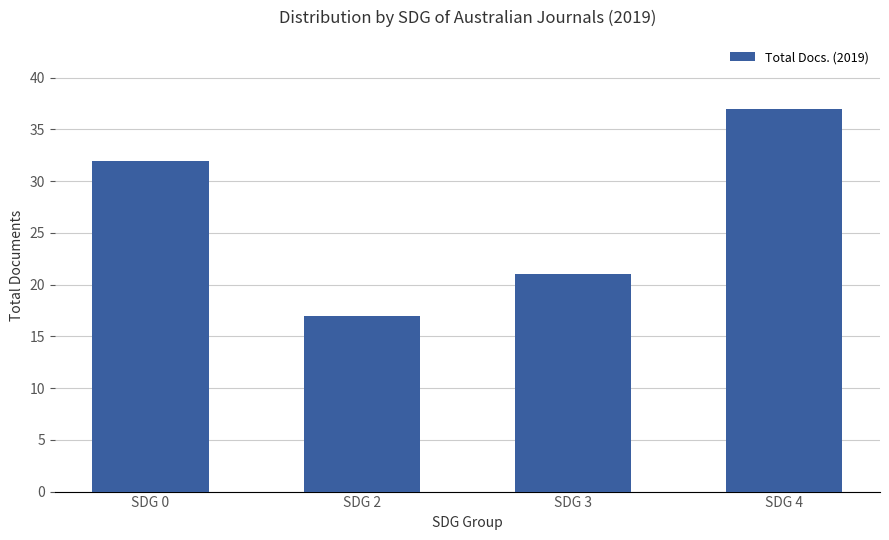

Is it true that the value at SDG 3 is 12?

False